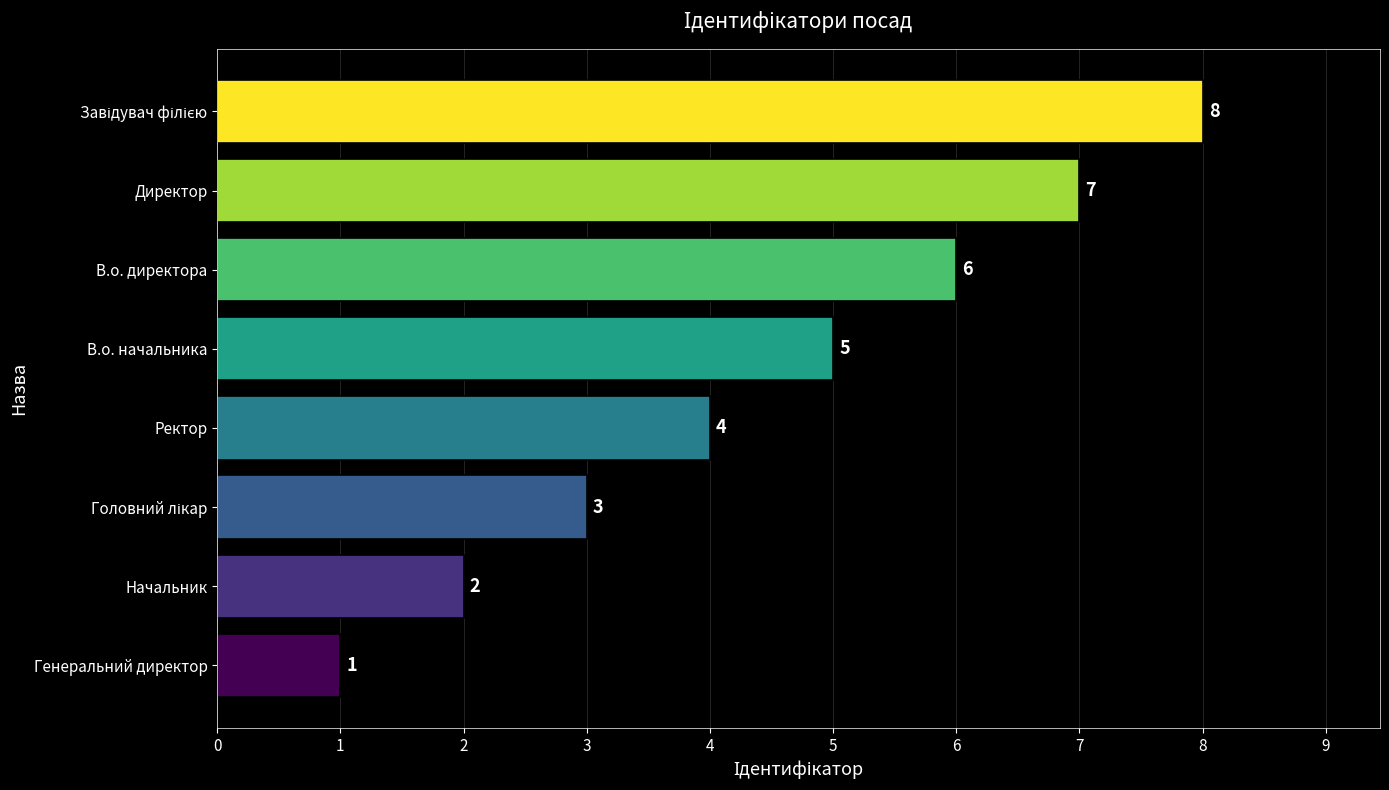

Where is the data nearest to the value 4?

Ректор